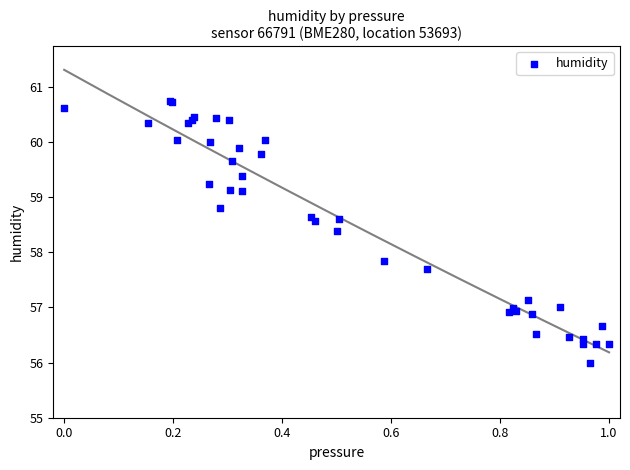

What Y value in the scatter plot is closest to 58?

57.8